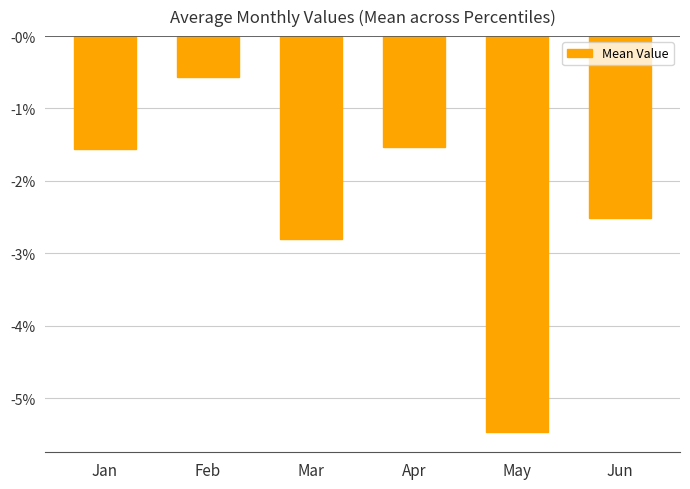

Does the chart contain stacked bars?

No